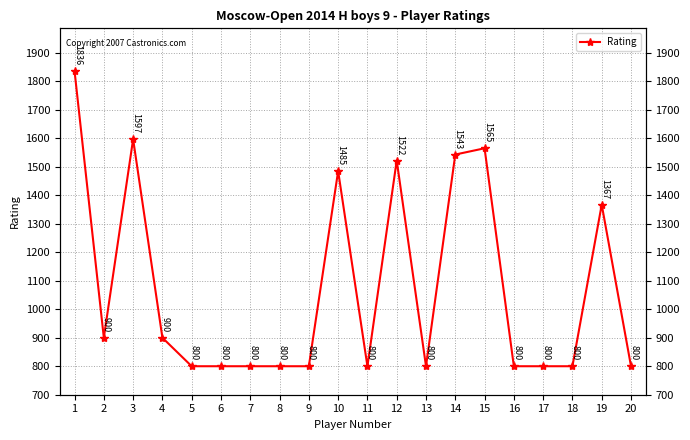

Rank the categories by value from highest to lowest.

1, 3, 15, 14, 12, 10, 19, 2, 4, 5, 6, 7, 8, 9, 11, 13, 16, 17, 18, 20